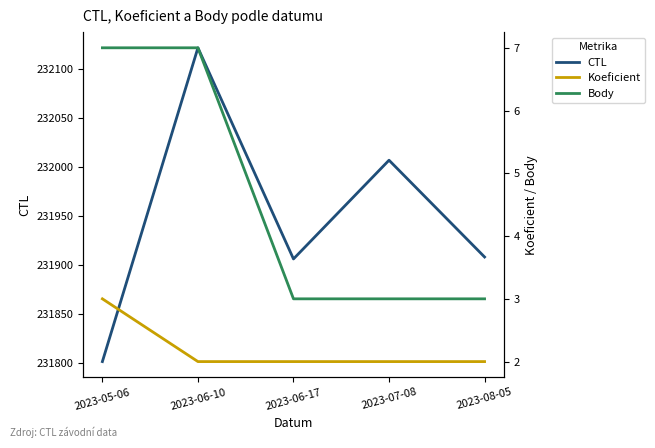

Which series changed the most between 2023-05-06 and 2023-08-05?

CTL